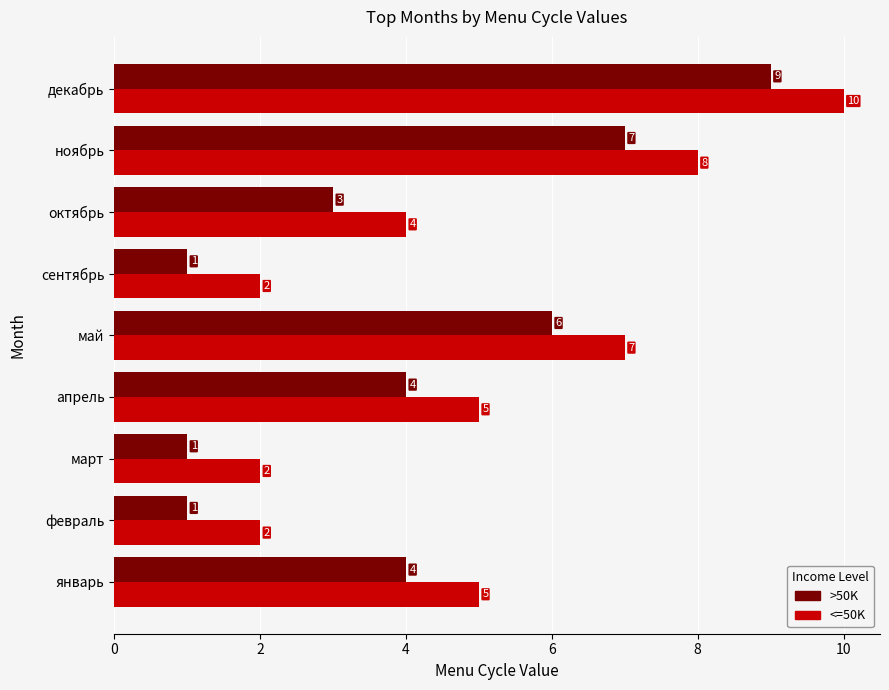

What is the highest value of the <=50K series?

10